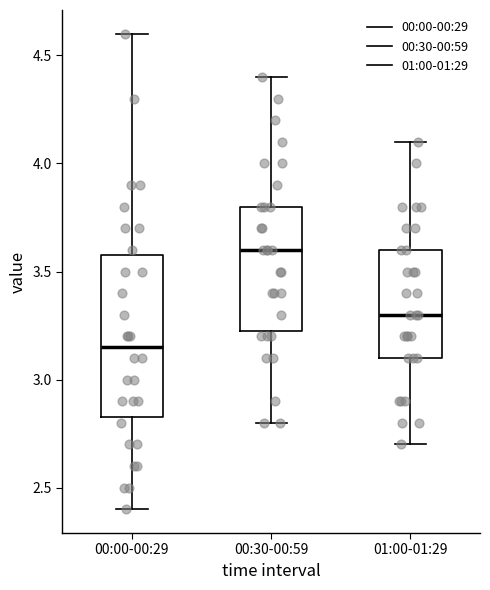

Where is the lower edge of the box for 01:00-01:29 on the y-axis? The values are not printed on the chart, so give them approximately, as read against the axis.

3.10